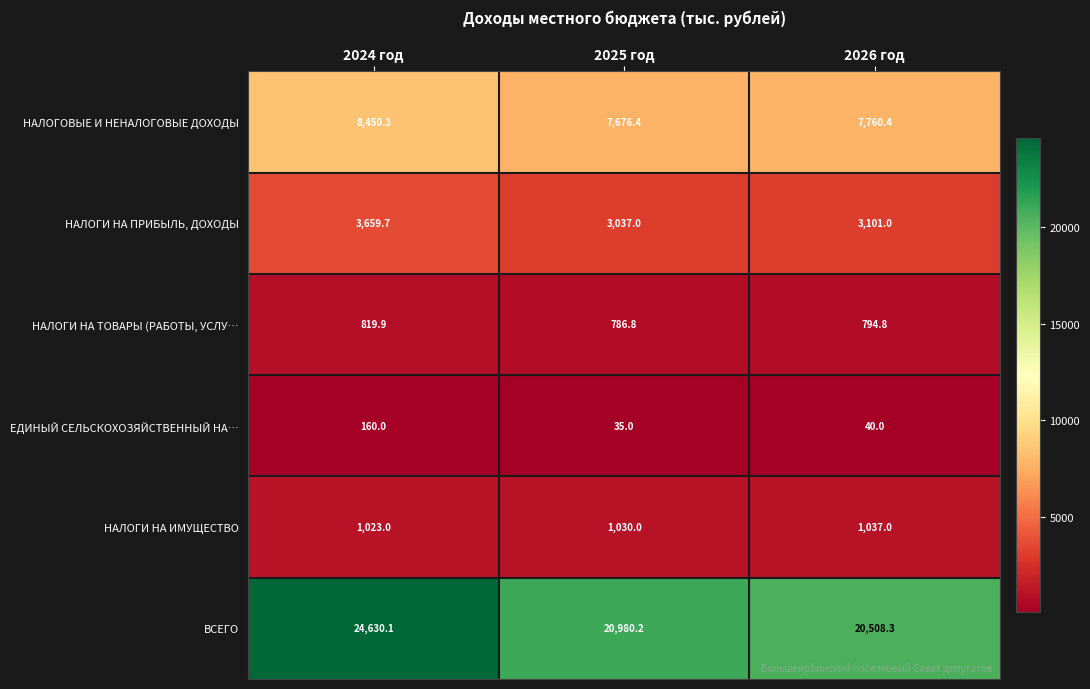

Which series changed the most between 2024 год and 2026 год?

ВСЕГО